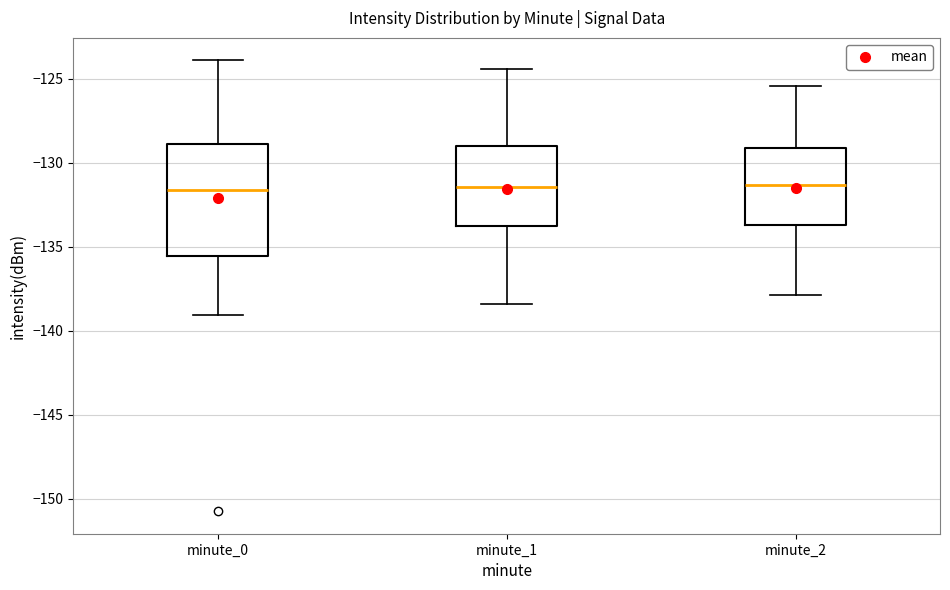

Which box is the tallest, from its lower edge to its upper edge?

minute_0